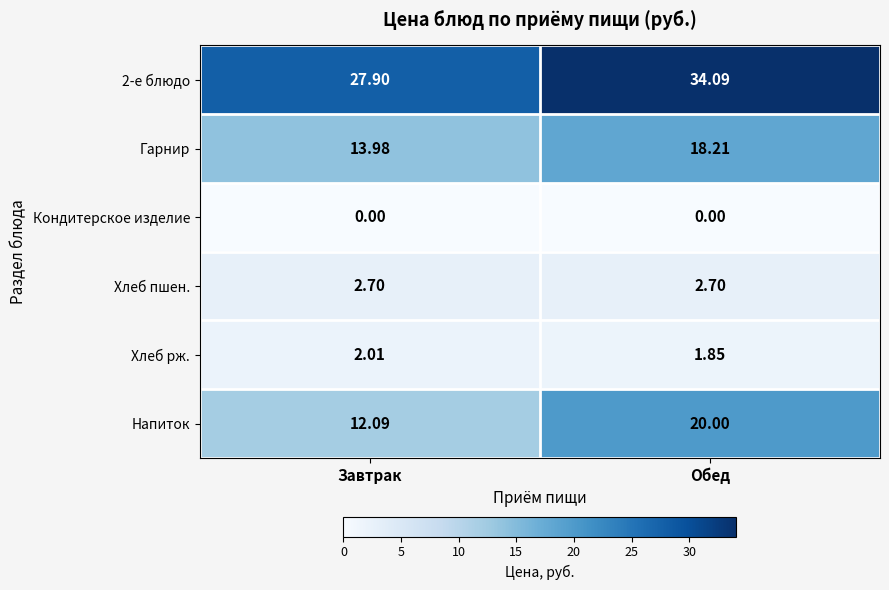

Rank the categories by Напиток value from highest to lowest.

Обед, Завтрак